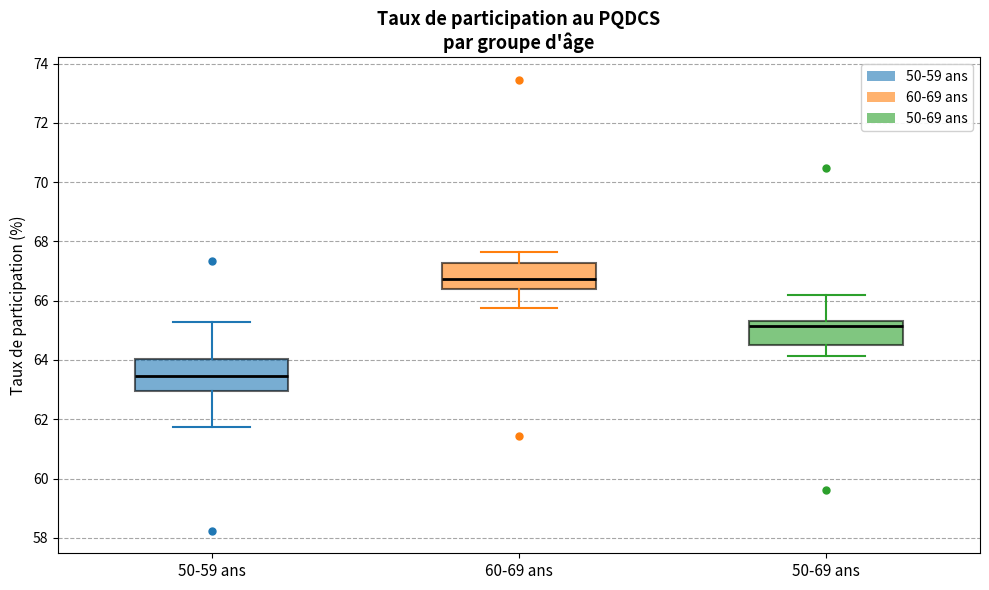

Where is the lower edge of the box for 50-69 ans on the y-axis? The values are not printed on the chart, so give them approximately, as read against the axis.

64.6